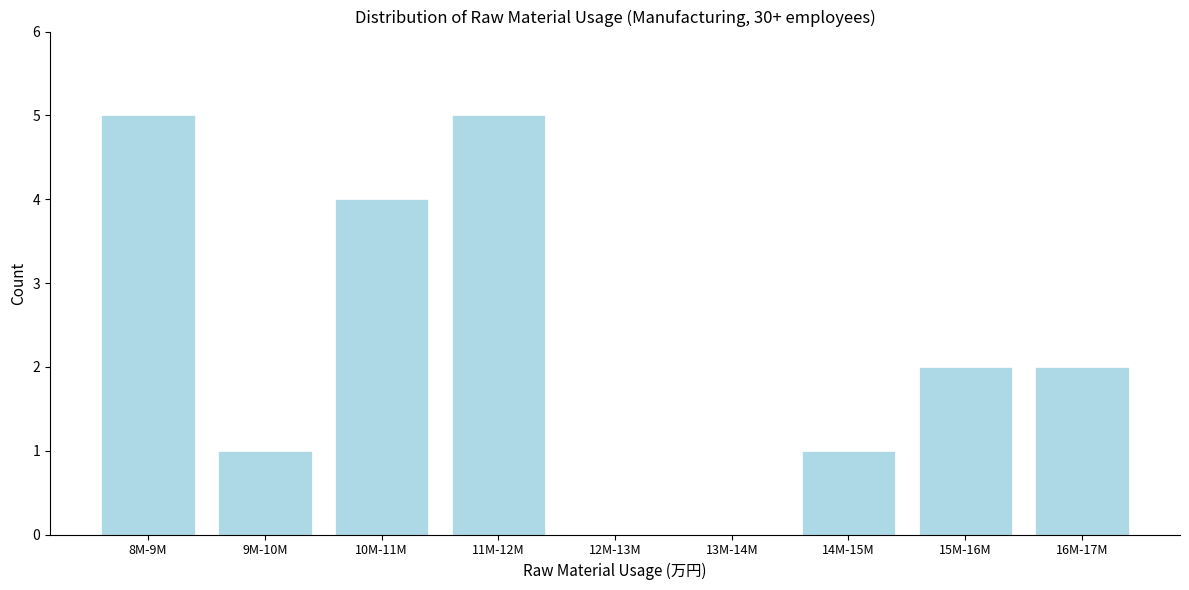

Reading left to right, extract all data points from this chart.

8M-9M=5	9M-10M=1	10M-11M=4	11M-12M=5	12M-13M=0	13M-14M=0	14M-15M=1	15M-16M=2	16M-17M=2